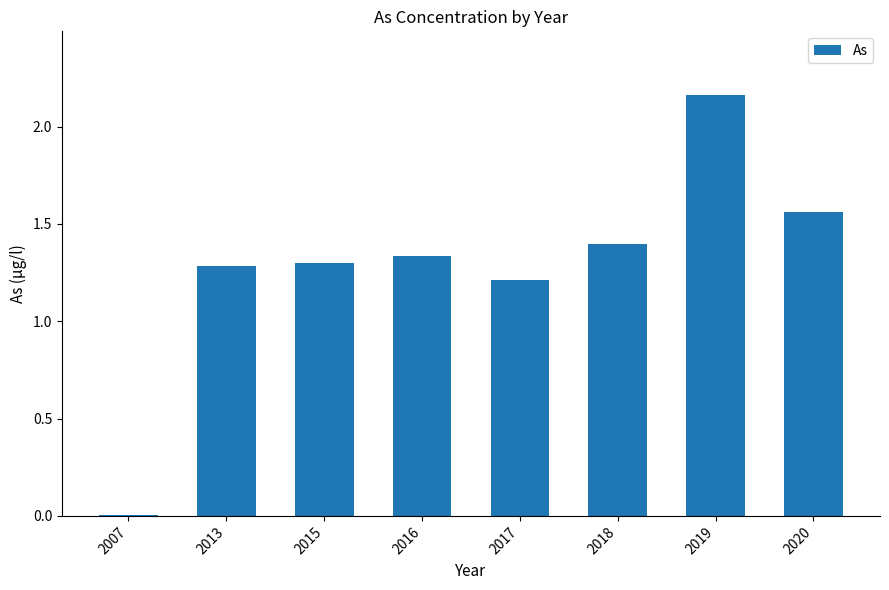

The value at 2015 is 1.3. True or false?

True